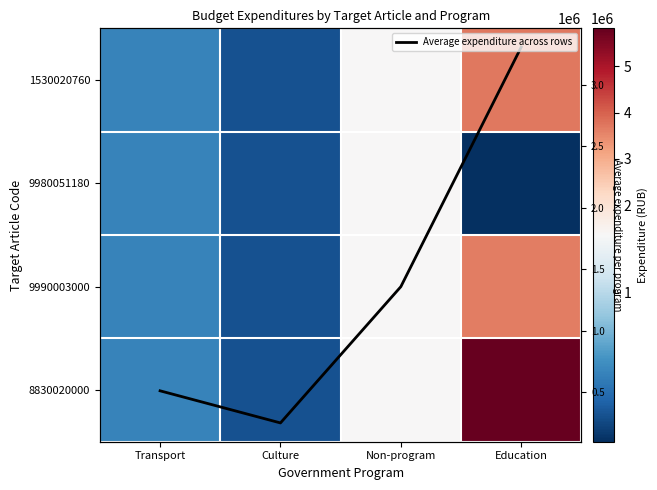

What is the total value across all series at Culture?

1235525.0